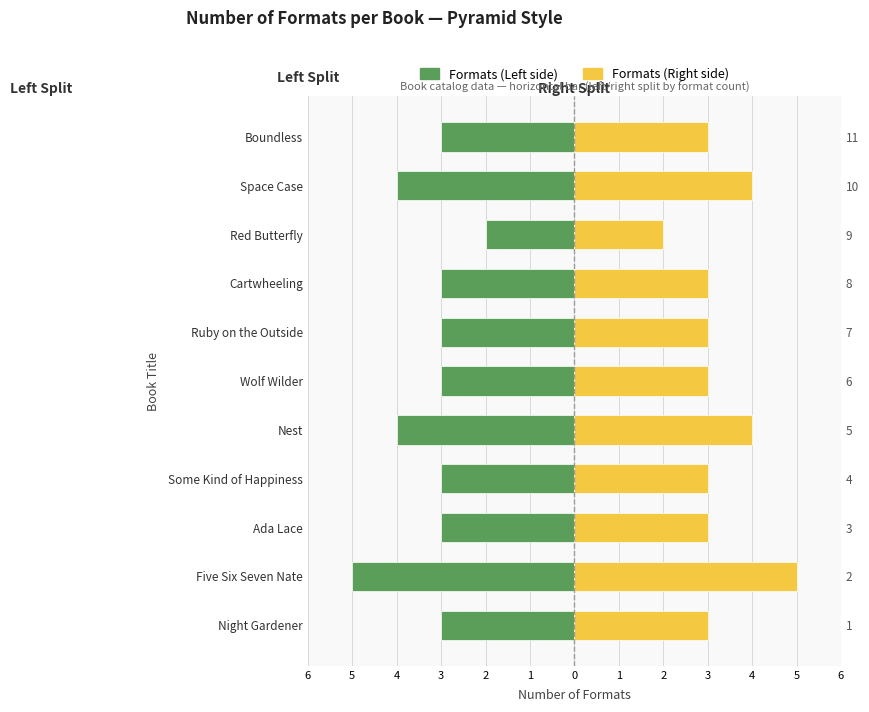

Rank the series by their maximum value, from highest to lowest.

Formats (Right side), Formats (Left side)